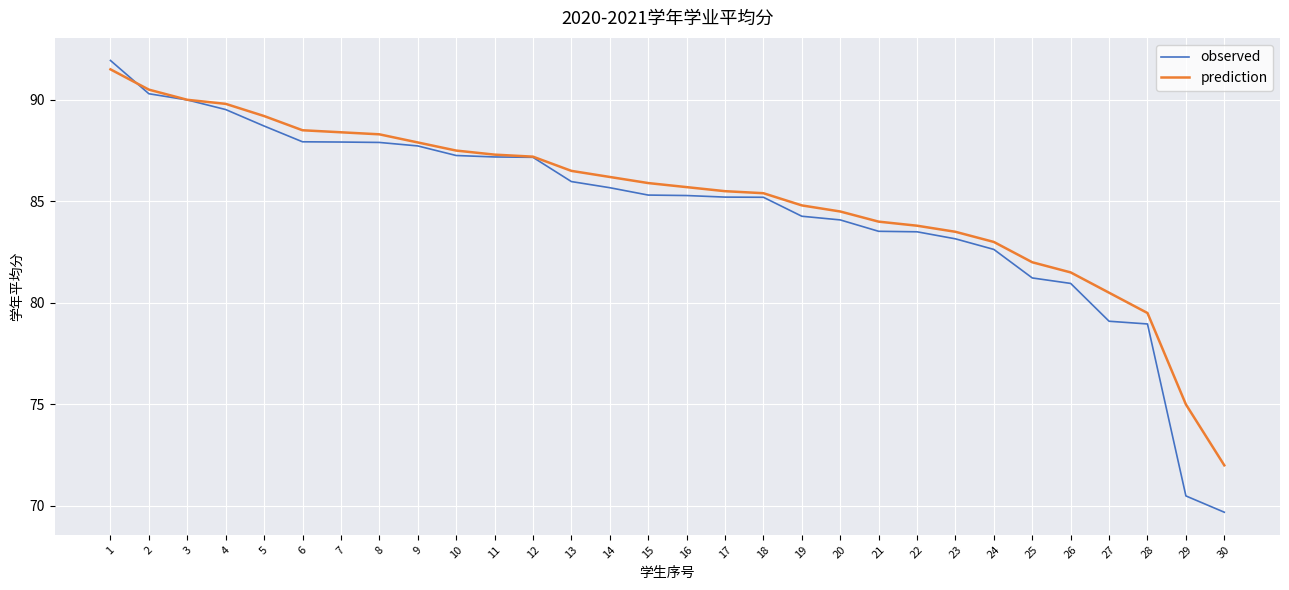

Does the chart display data point markers on the line(s)?

No